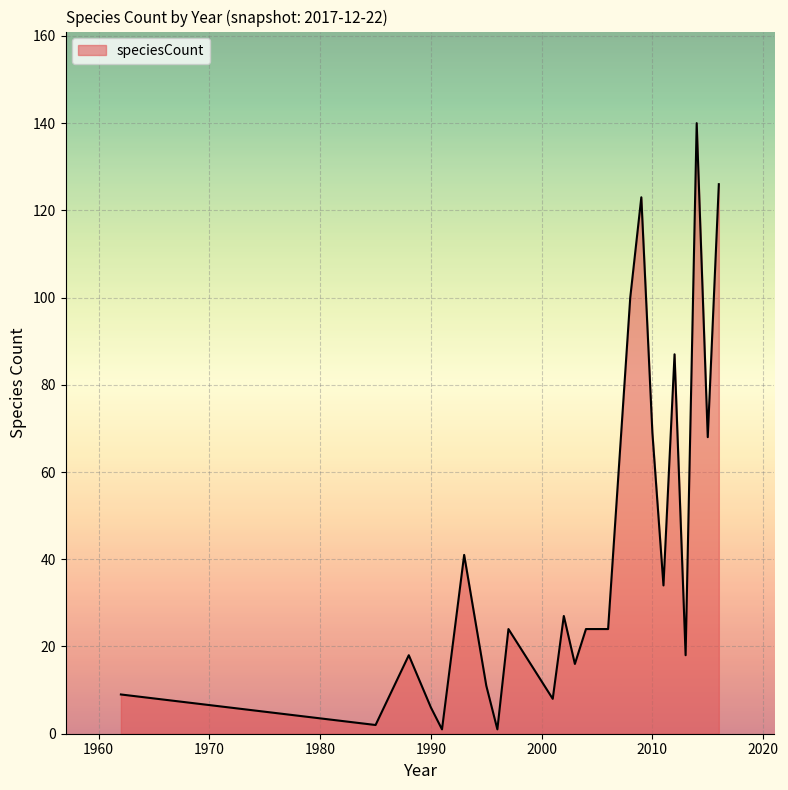

What is the smallest value displayed?

1